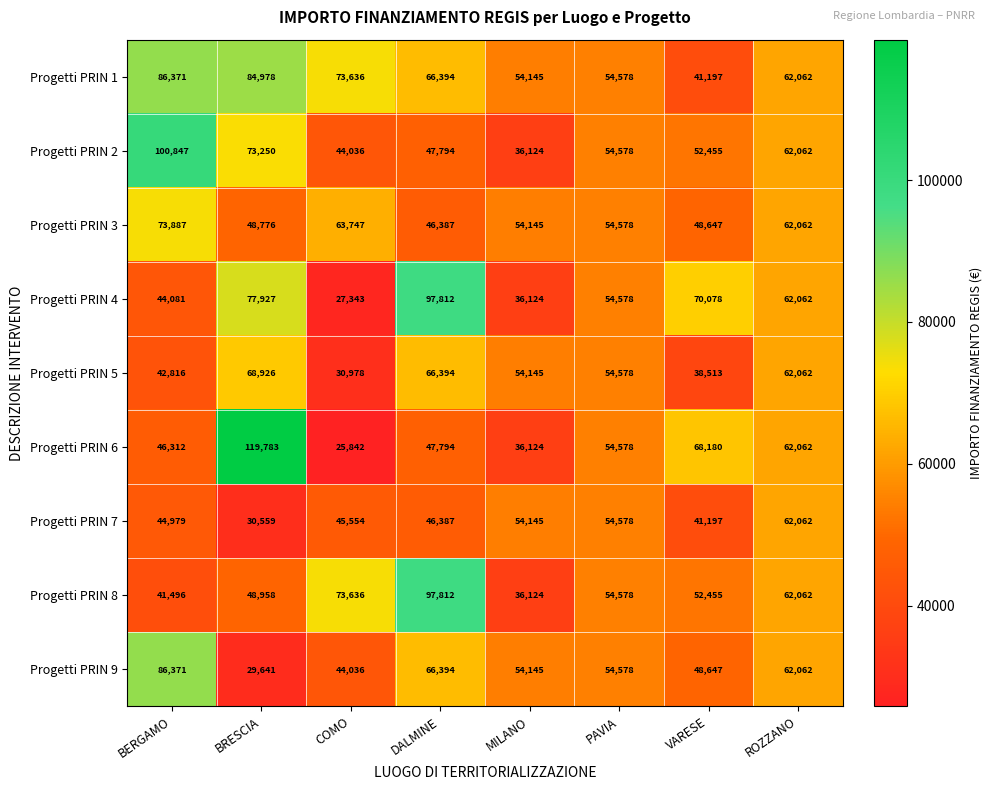

What is the maximum value shown in the chart?

119783